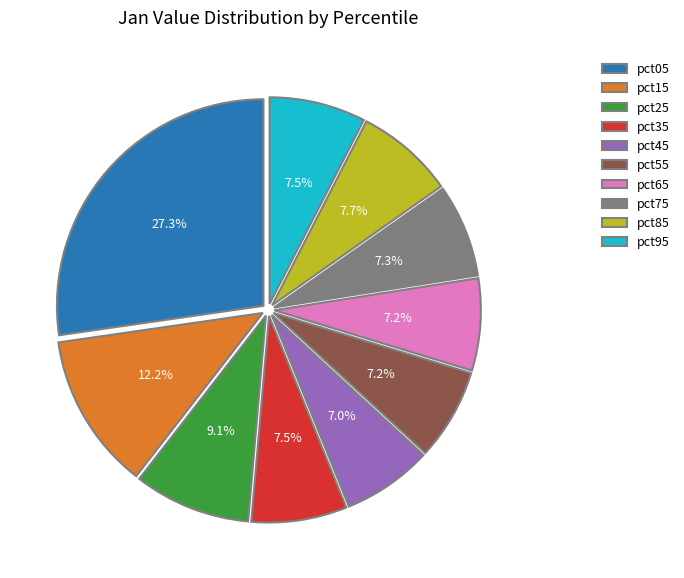

What is the largest slice in the pie chart?

pct05